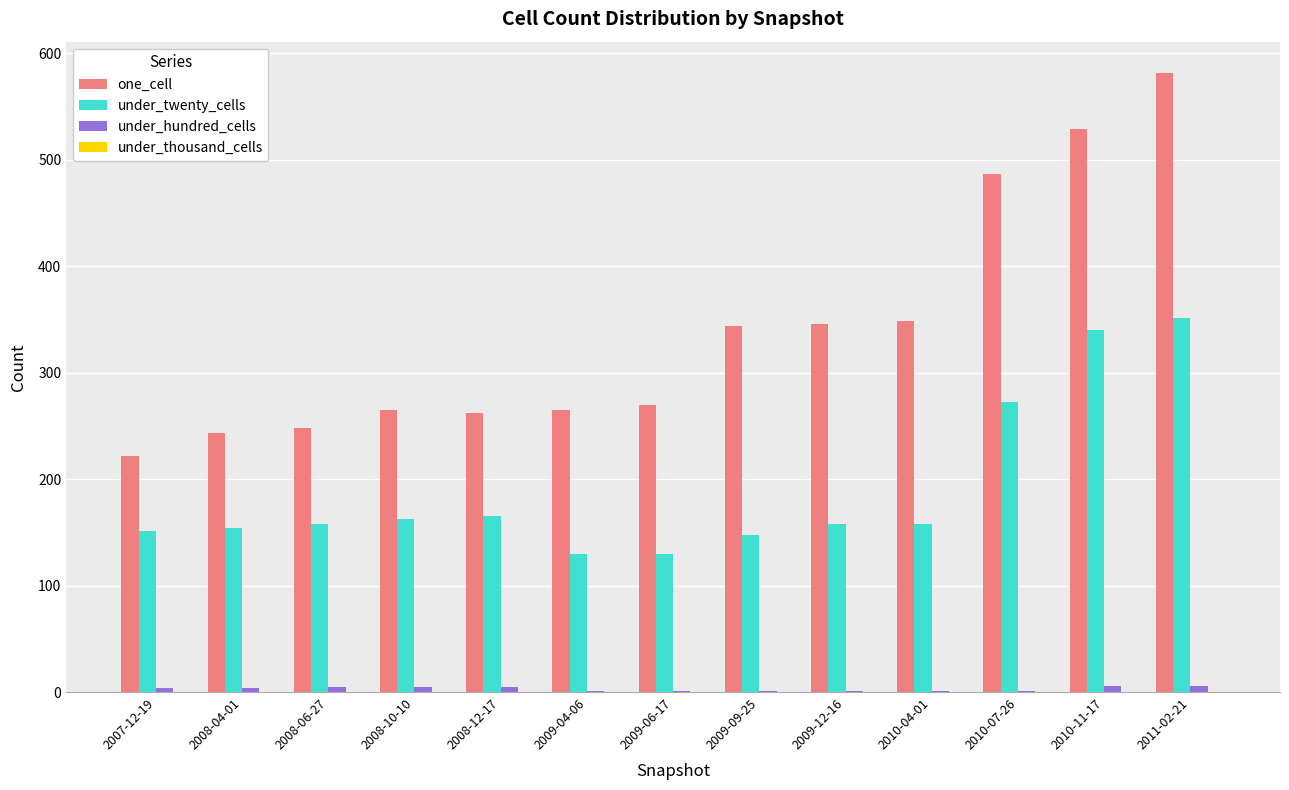

What is the maximum value shown in the chart?

582